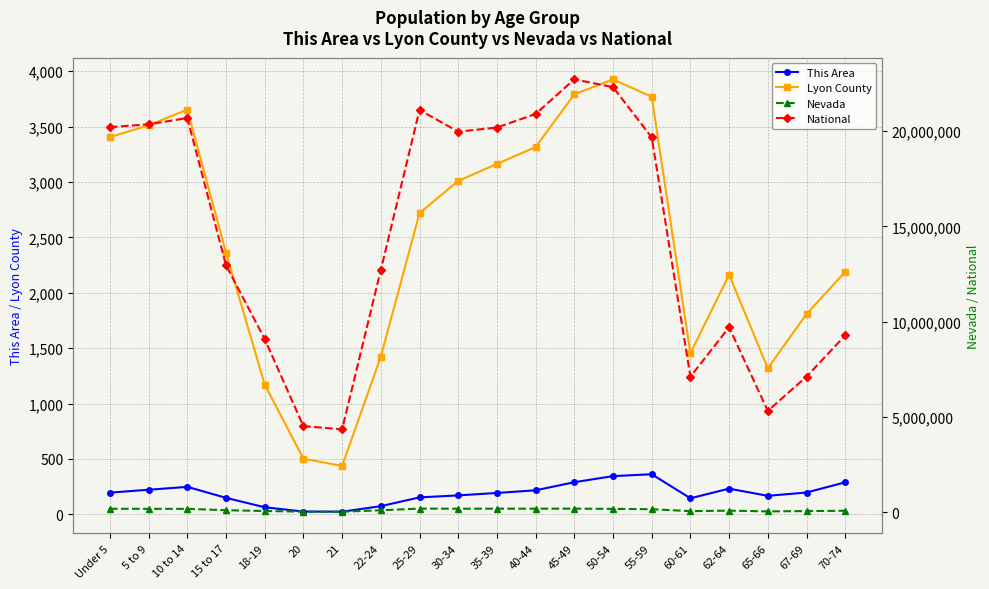

Is it true that Lyon County equals 216 at 20?

False